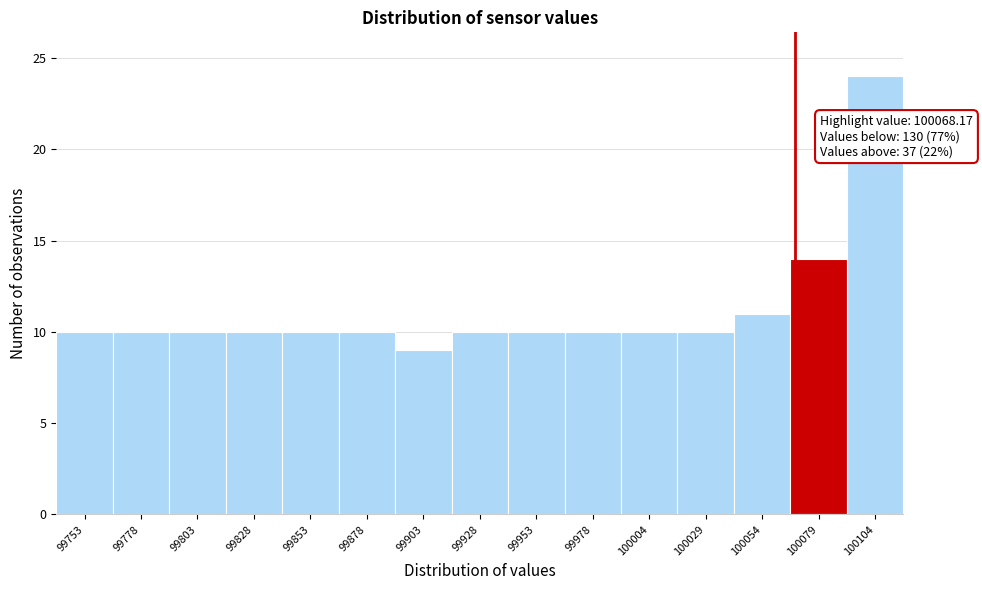

Which range on the x-axis has the tallest bar?

100090 to 100115